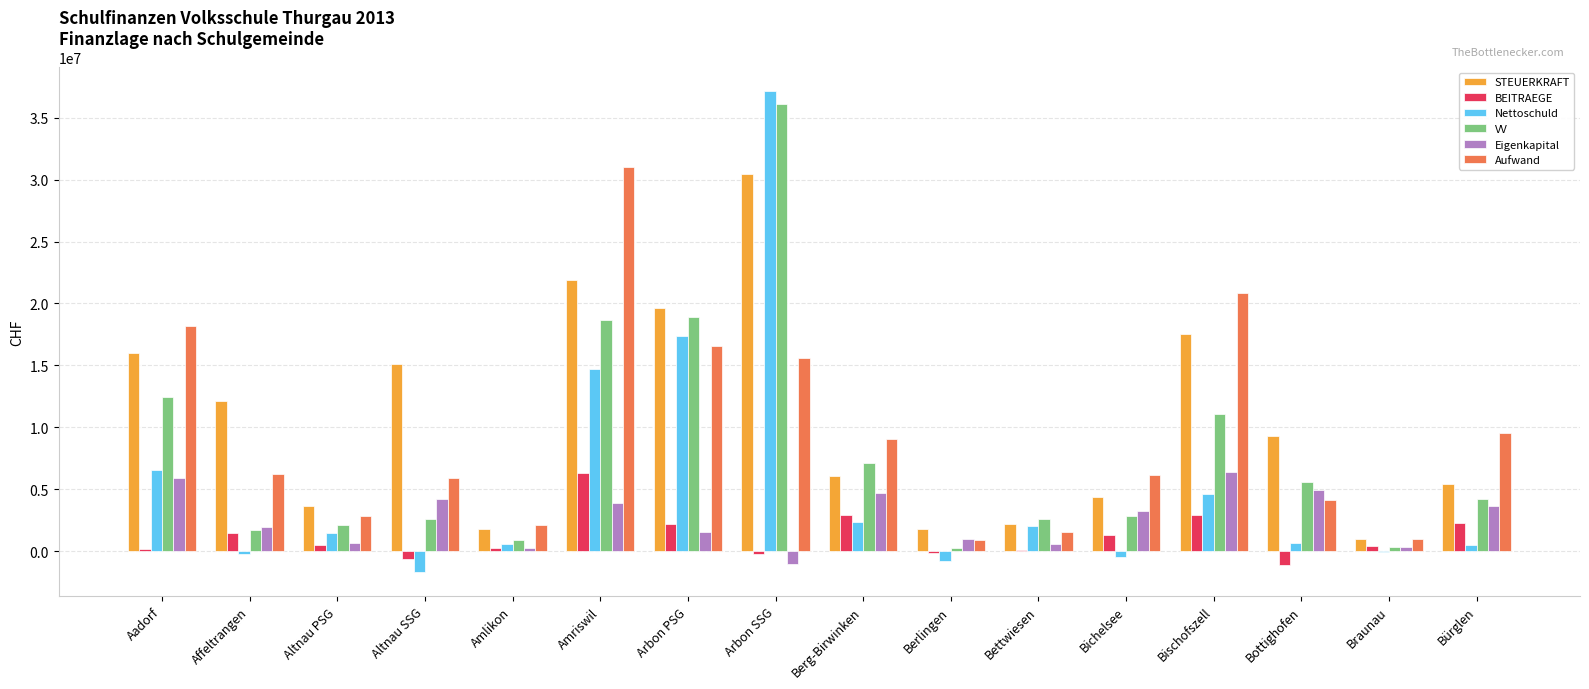

Are the bars grouped side by side (vs. stacked)?

Yes